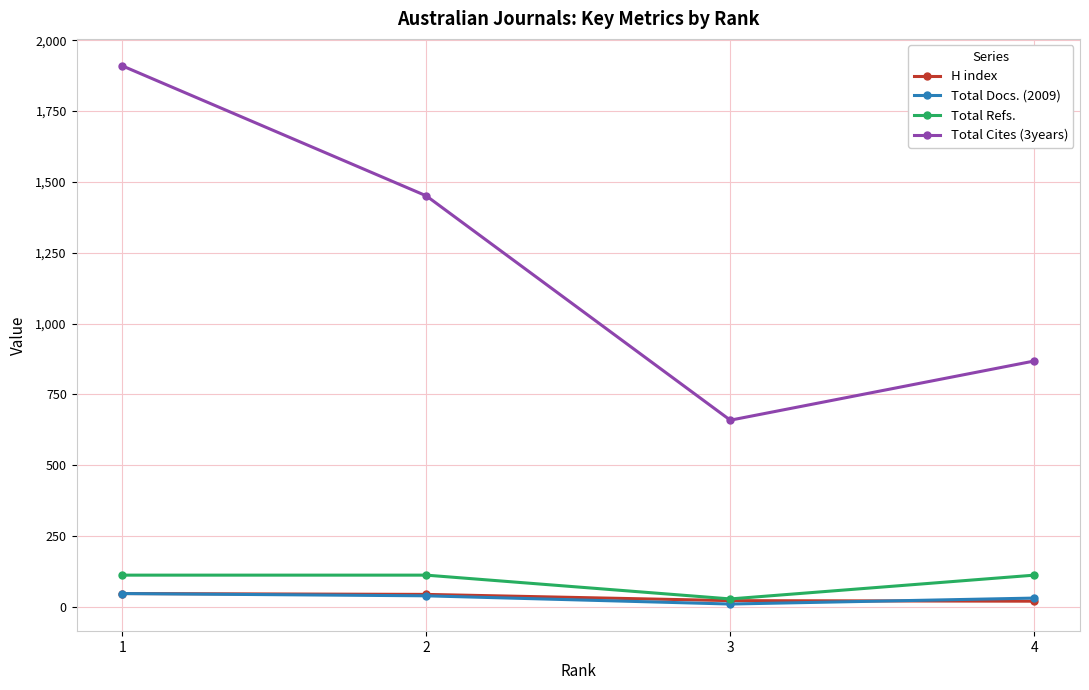

Count the Total Cites (3years) values in the range 868 to 1910.

3